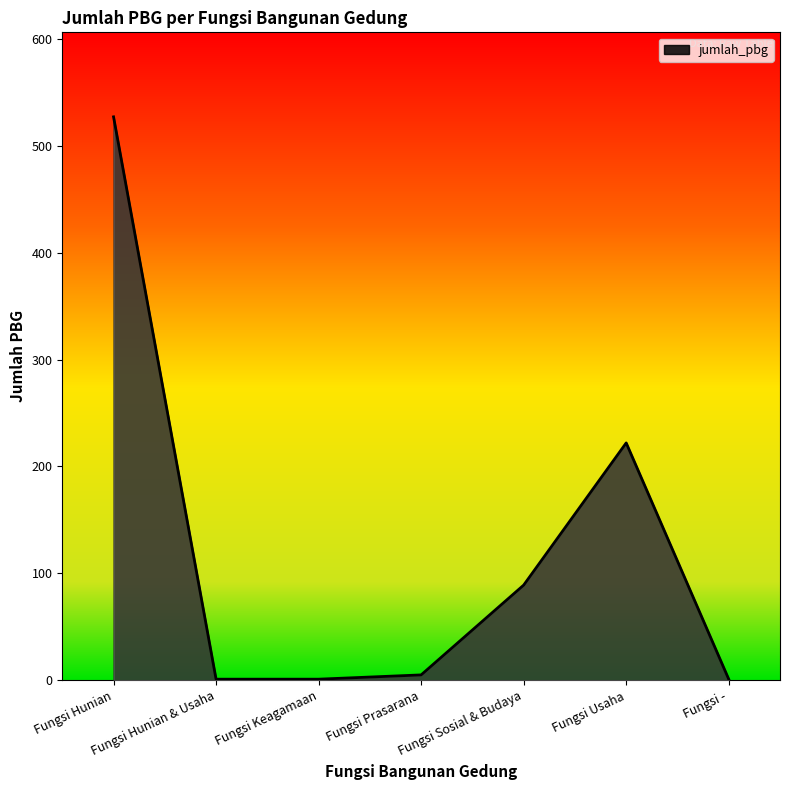

Approximately how many times larger is the value at Fungsi Prasarana compared to Fungsi Keagamaan?

5.0